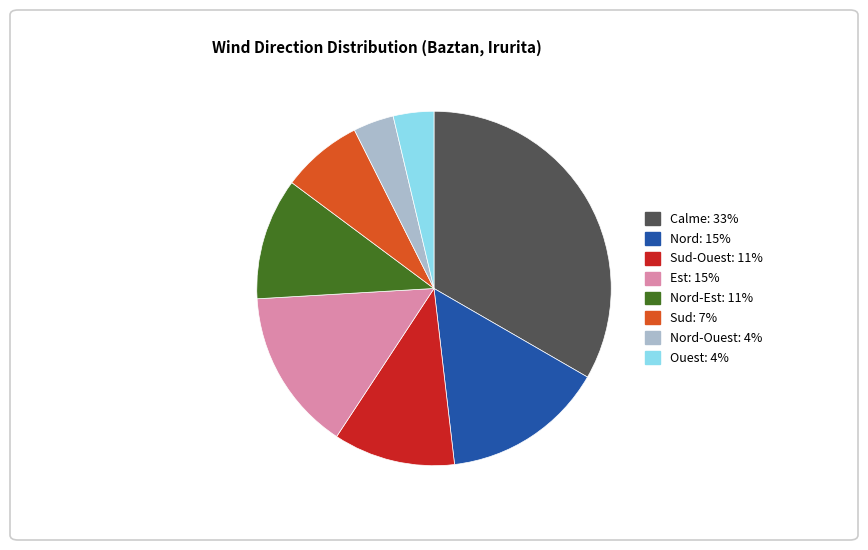

How many segments does this pie chart have?

8